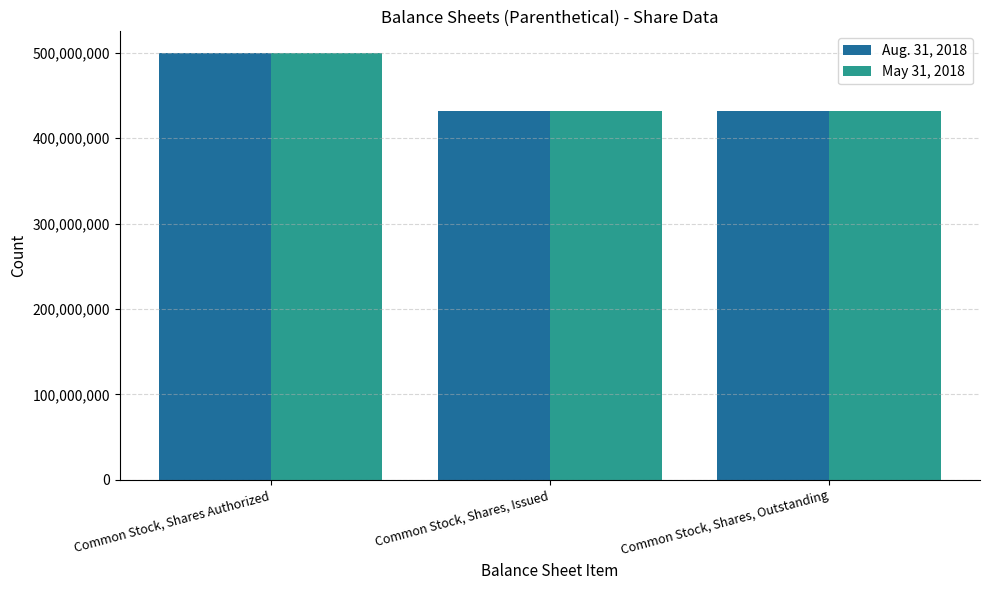

What is the sum of all Aug. 31, 2018 values?

1364041986